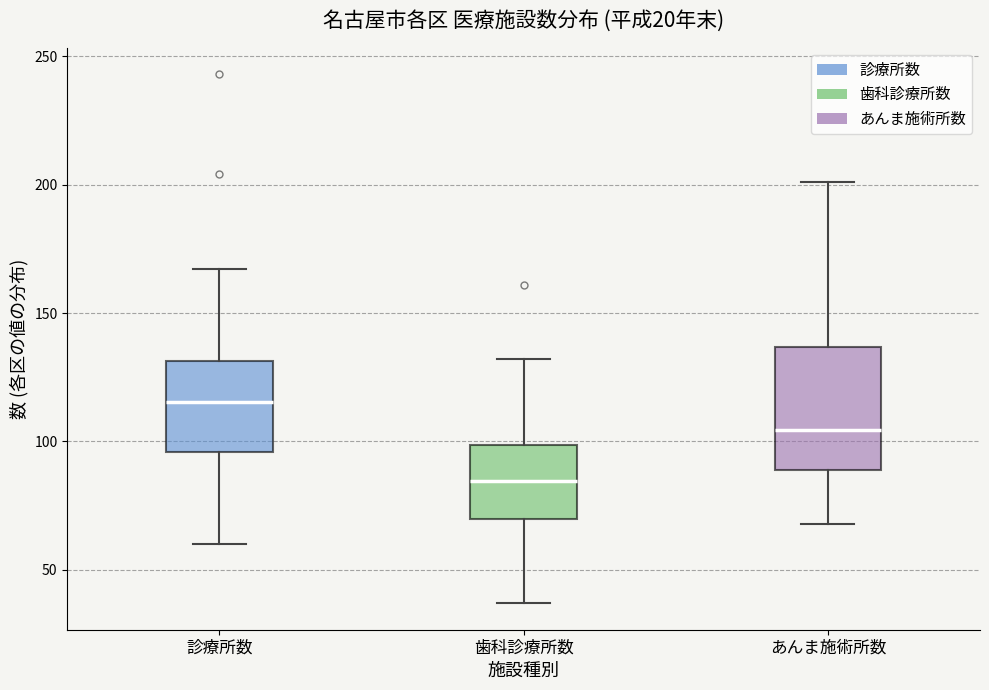

Which box's median line is the lowest?

歯科診療所数